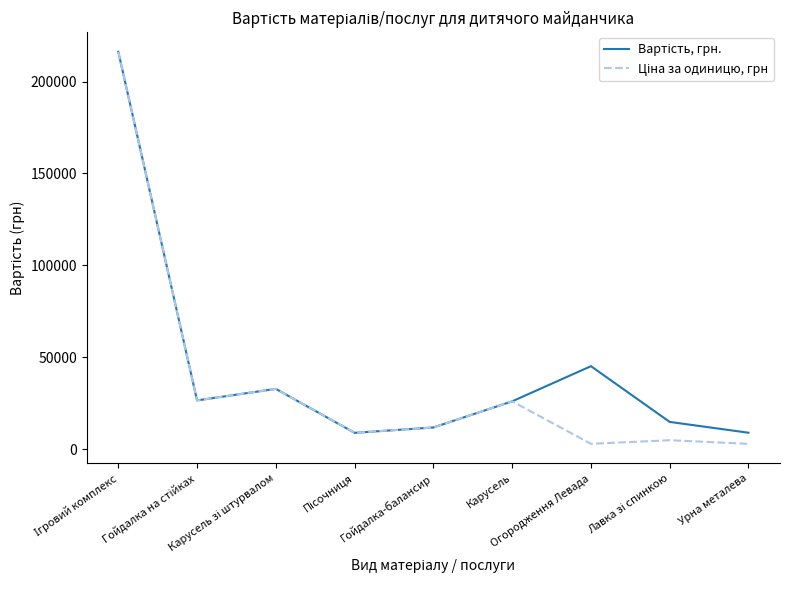

At Урна металева, list the series in order from smallest to largest.

Ціна за одиницю, грн, Вартість, грн.